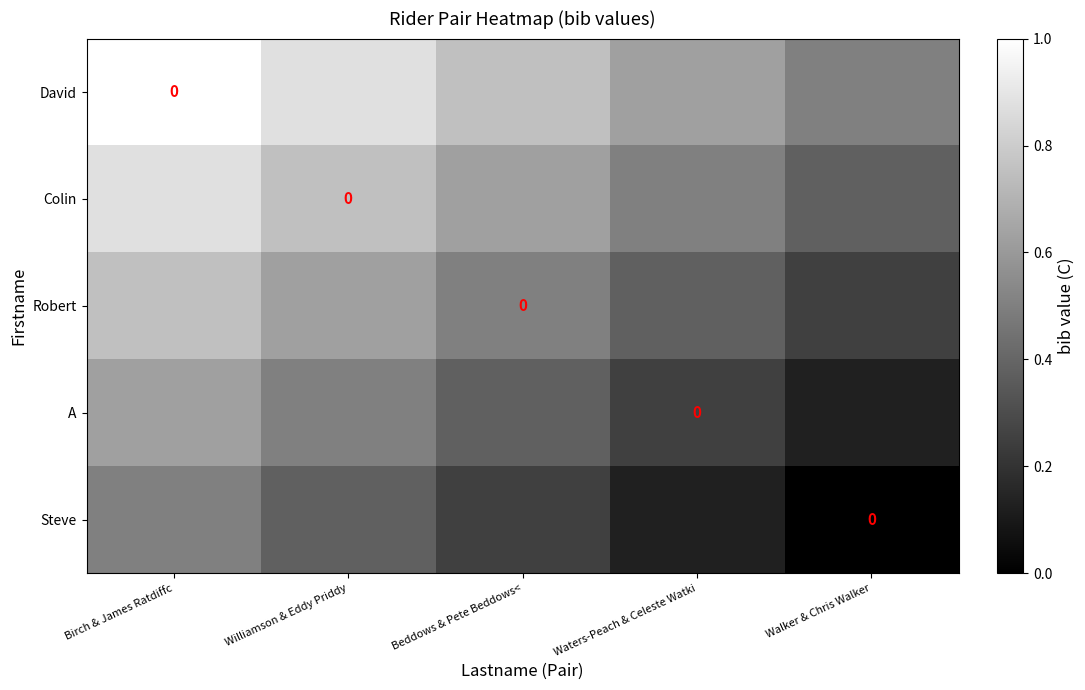

True or false: Colin has a value of 0.8 at Williamson & Eddy Priddy.

True